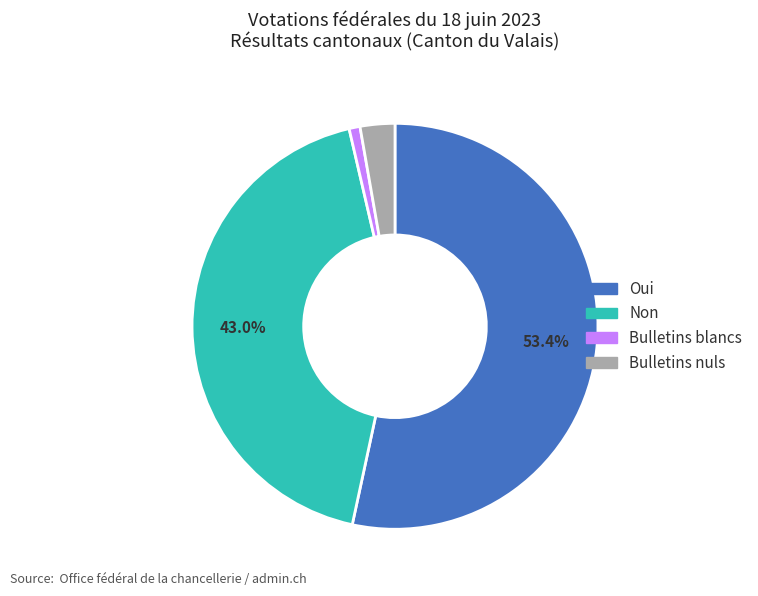

How many segments does this pie chart have?

4